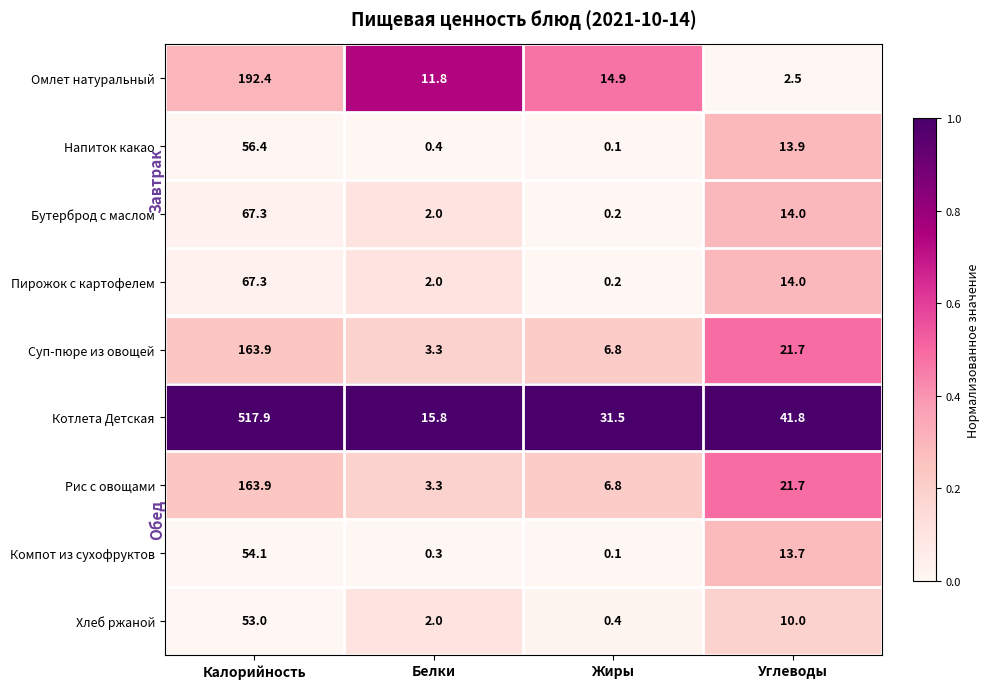

Is it true that Суп-пюре из овощей equals 3.3 at Белки?

True